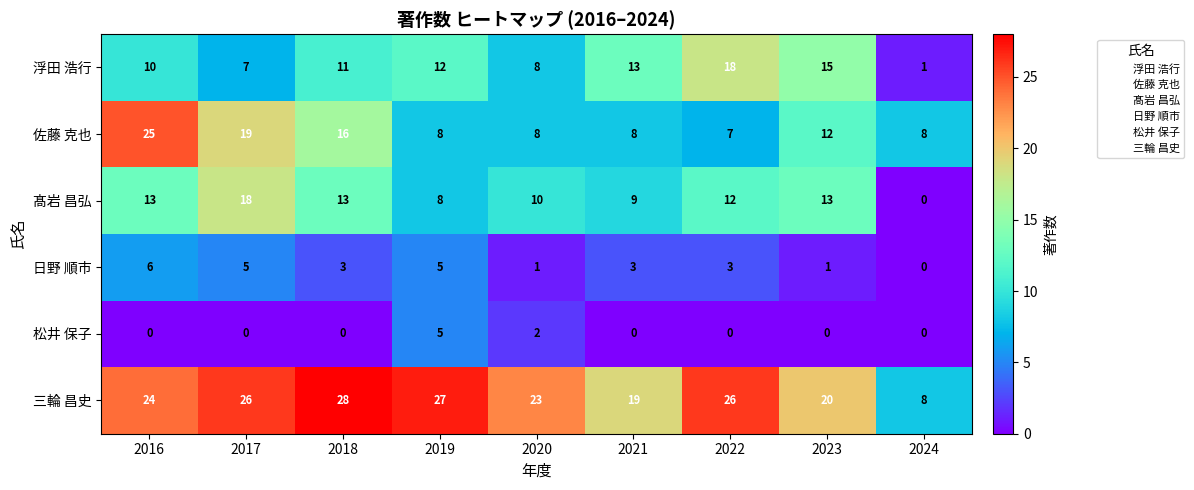

What value does the 日野 順市 series have at 2016?

6